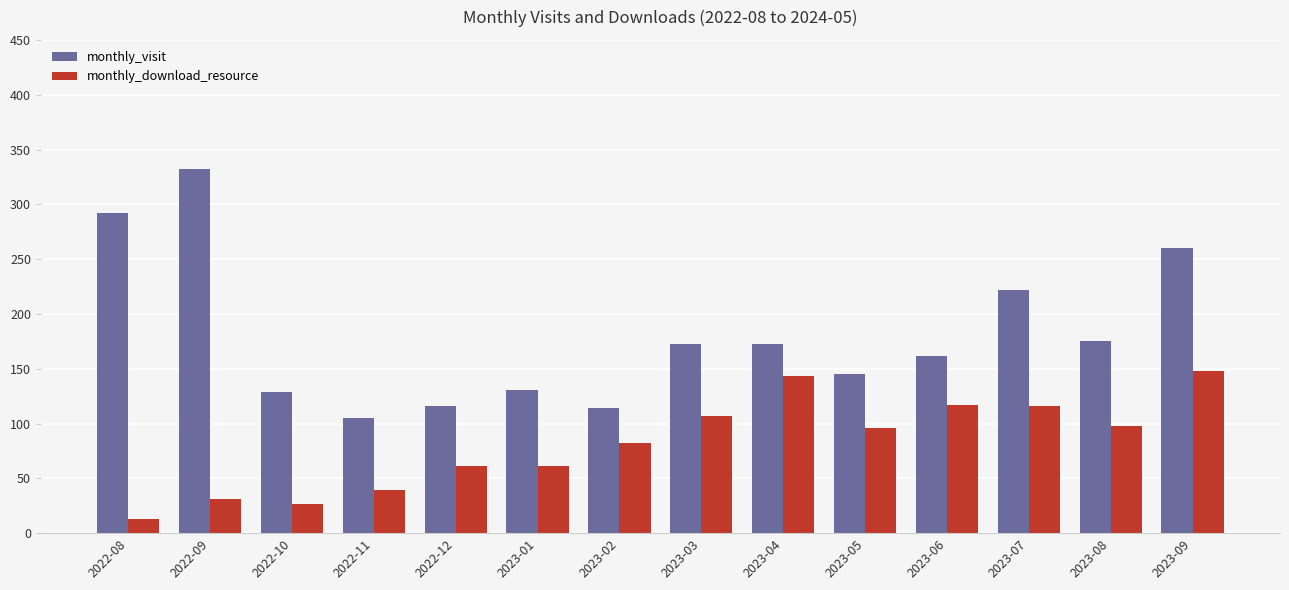

What position from the left is 2022-10?

3